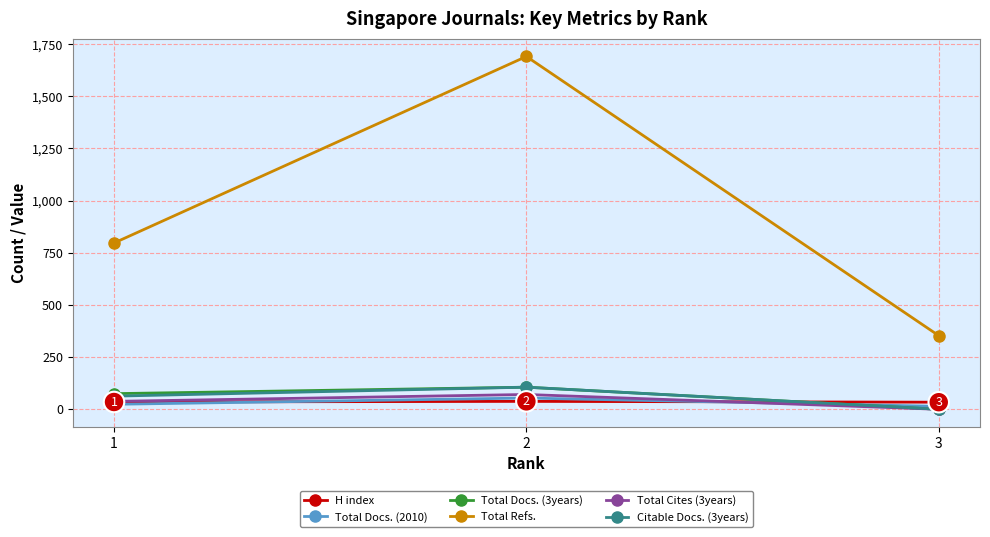

Rank the categories by Total Refs. value from highest to lowest.

2, 1, 3